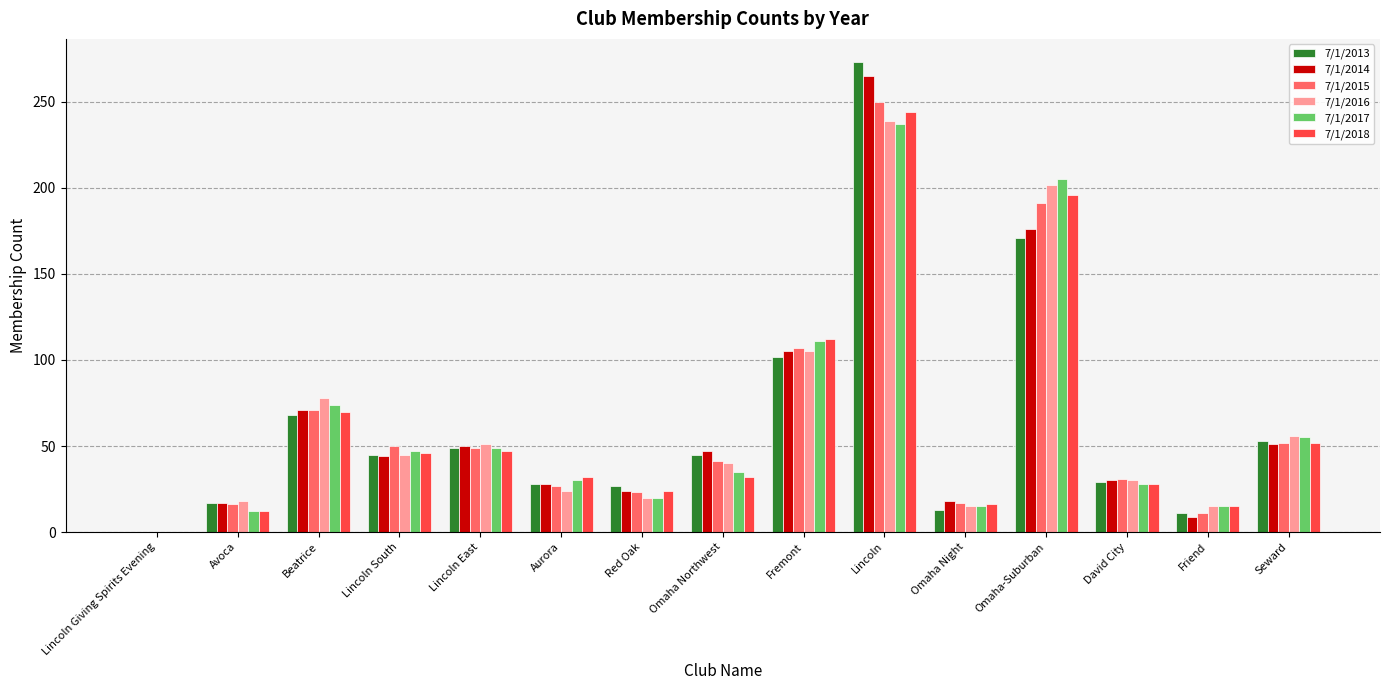

What is the greatest value displayed?

273